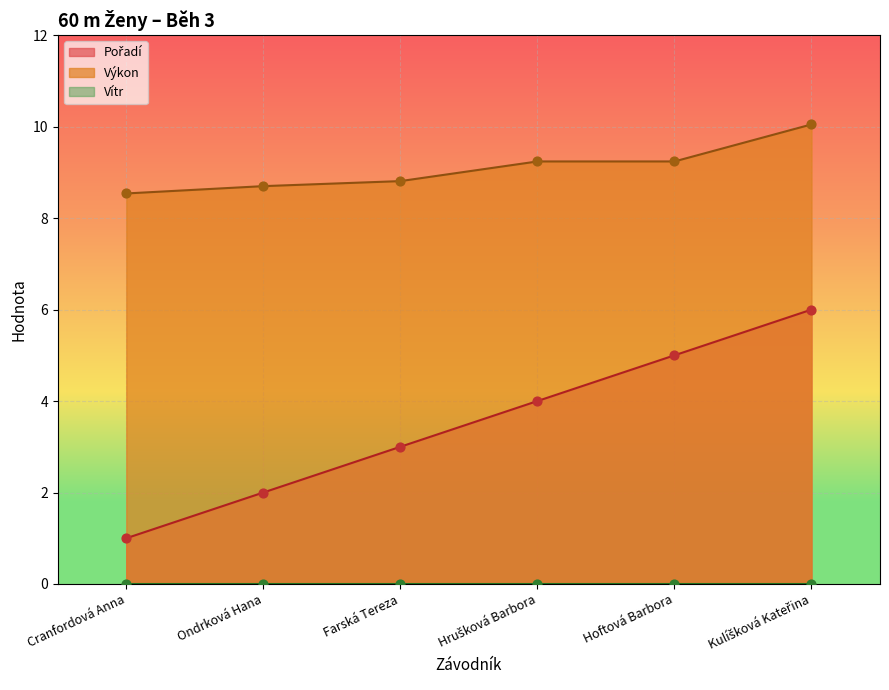

What is the total value across all series at Hrušková Barbora?

13.2